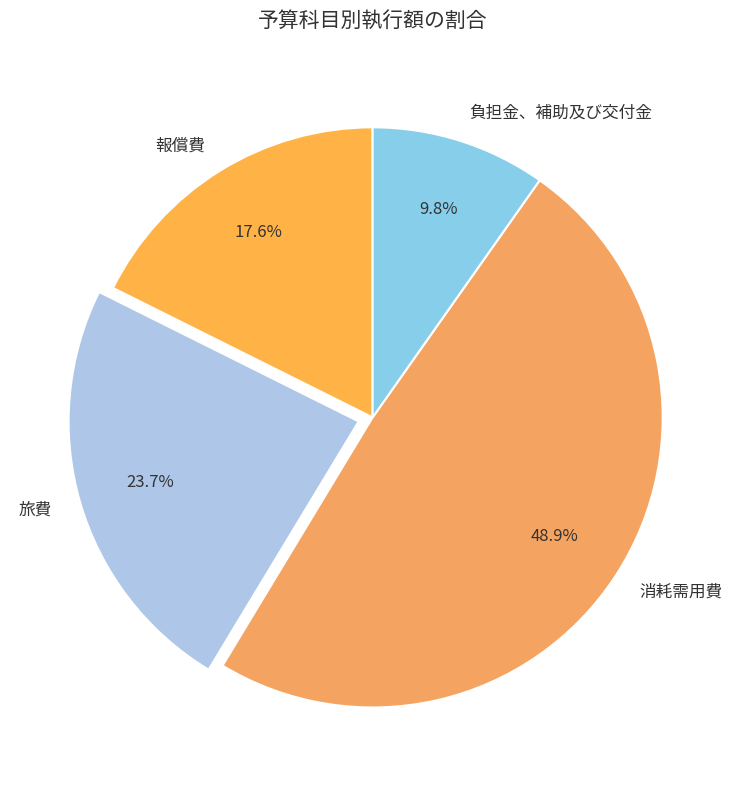

To the nearest percent, what is the average slice percentage?

25%